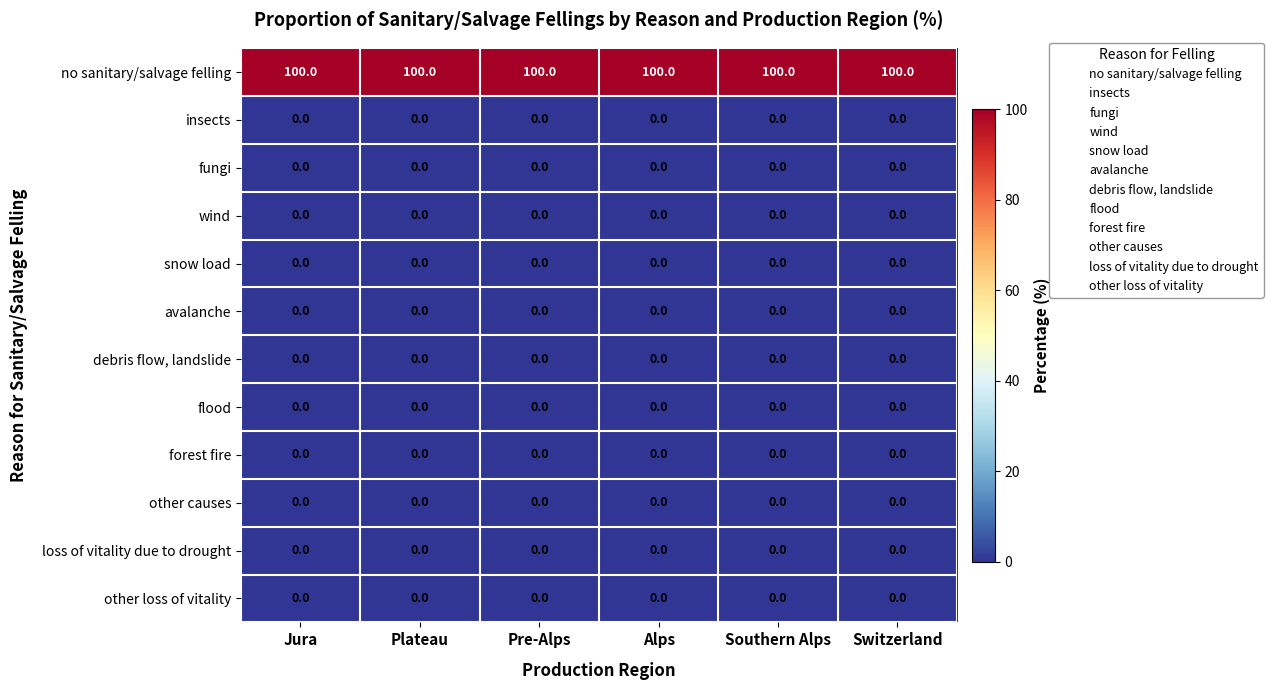

True or false: no sanitary/salvage felling has a value of 170 at Southern Alps.

False